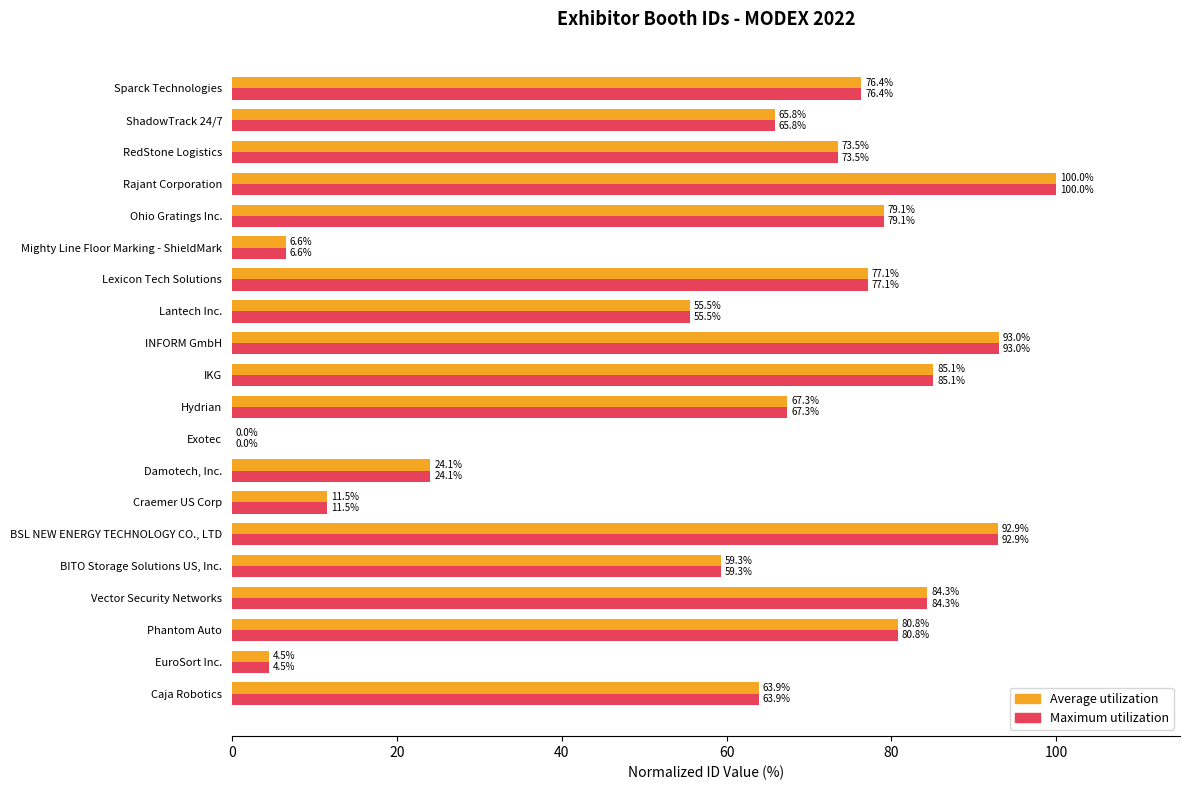

The value of Maximum utilization at Rajant Corporation is 100.0. True or false?

True